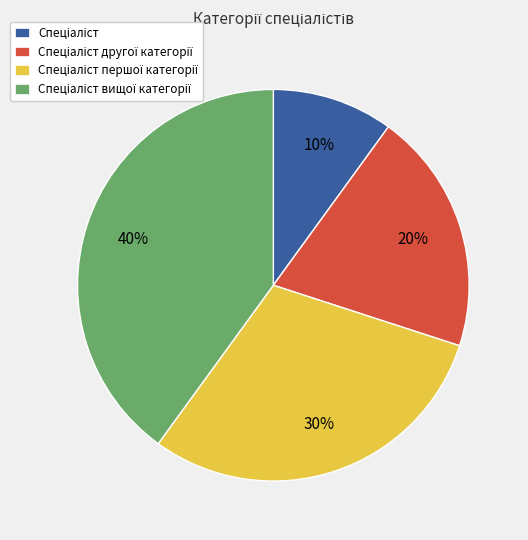

Is there a majority slice in this chart?

No